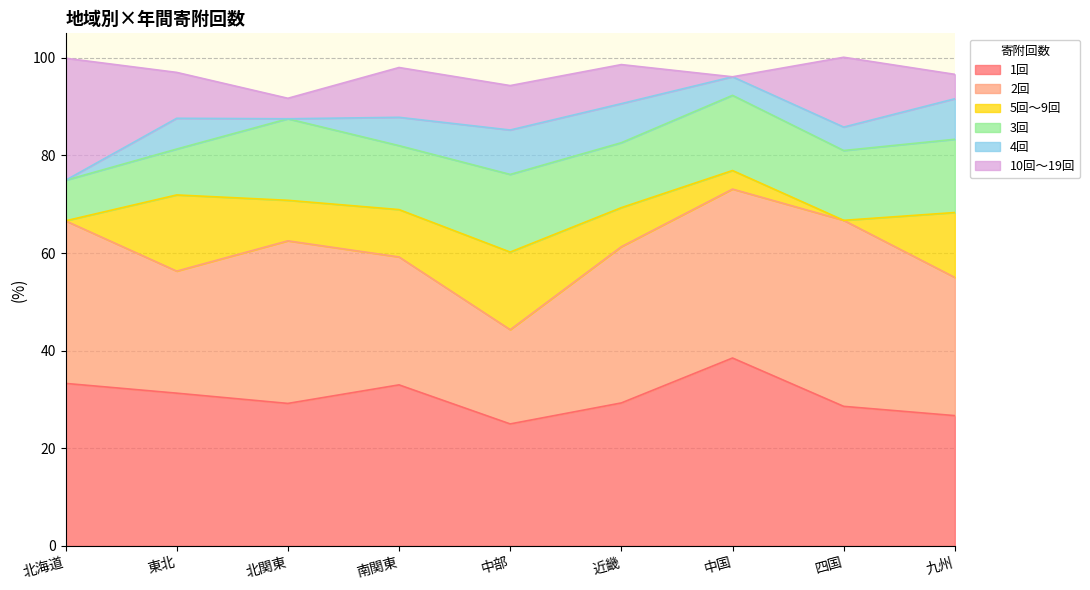

At which category does 3回 reach its first local valley?

南関東